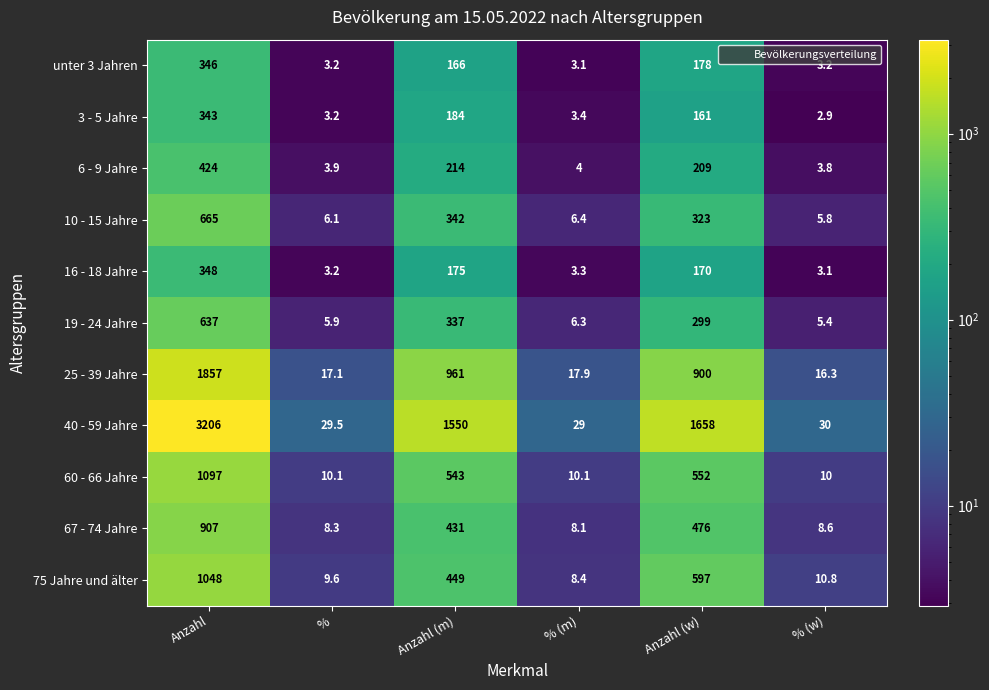

How many data points in 19 - 24 Jahre are less than 299?

3